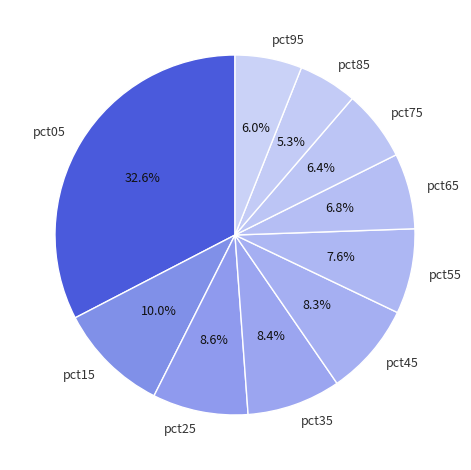

How many segments does this pie chart have?

10